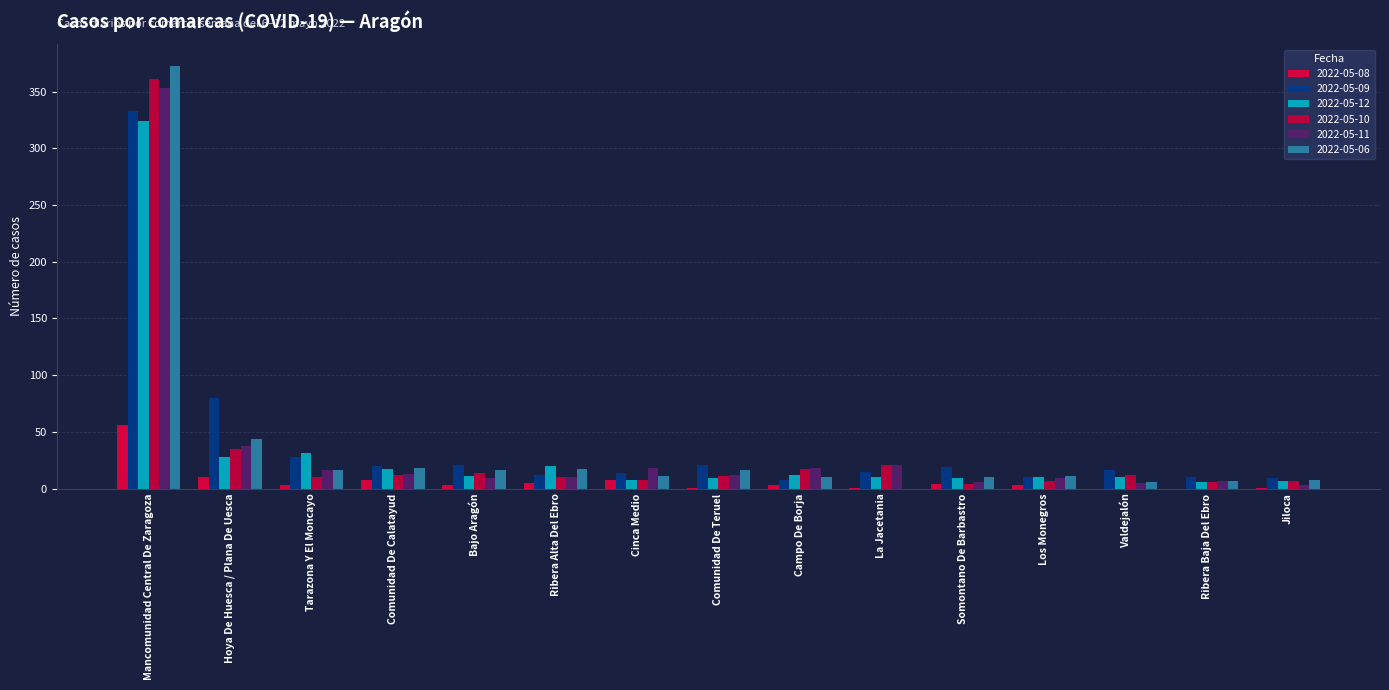

What is the sum of all 2022-05-09 values?

616